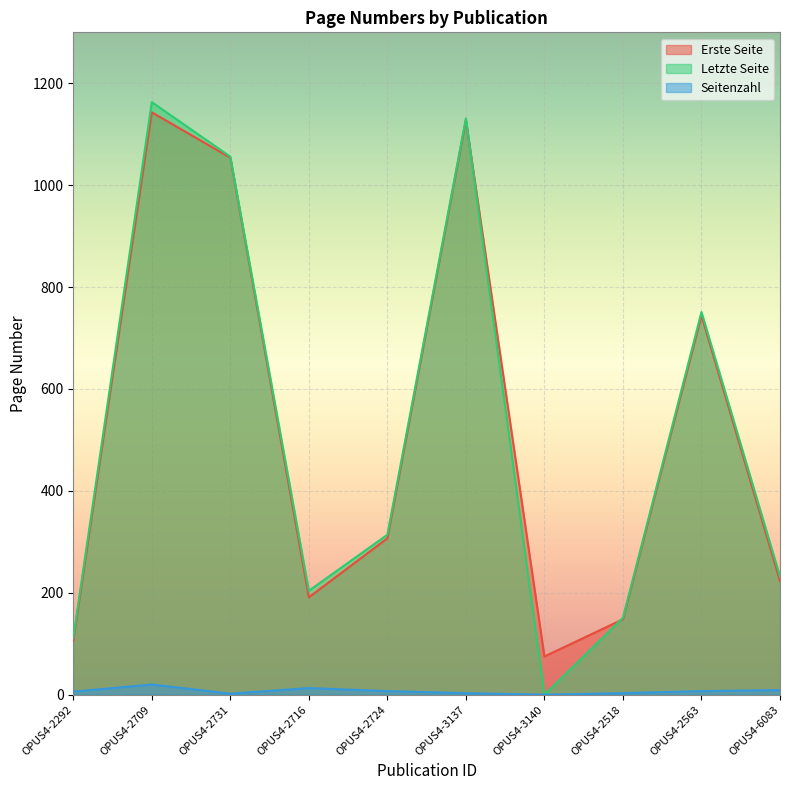

Does the chart display data point markers on the line(s)?

No